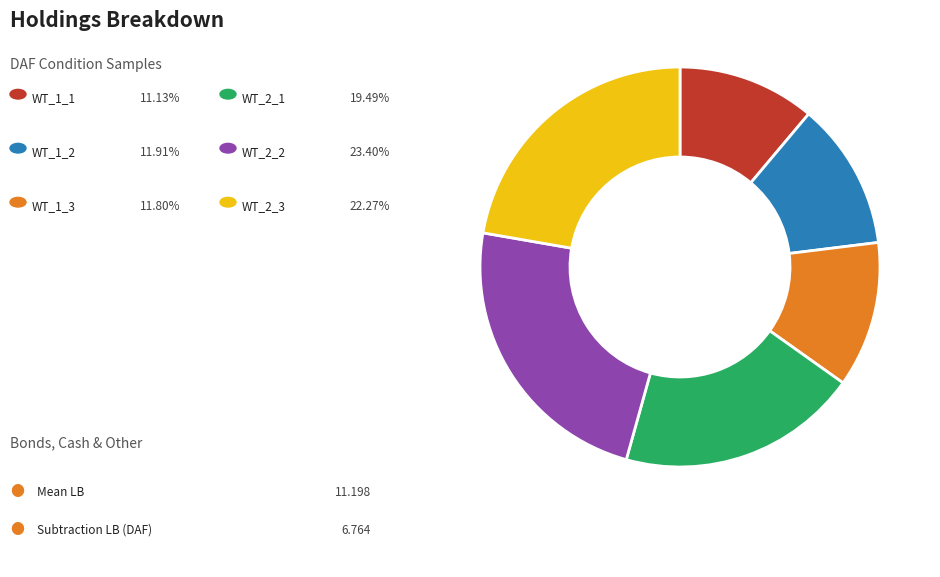

How many slices are in this pie chart?

6